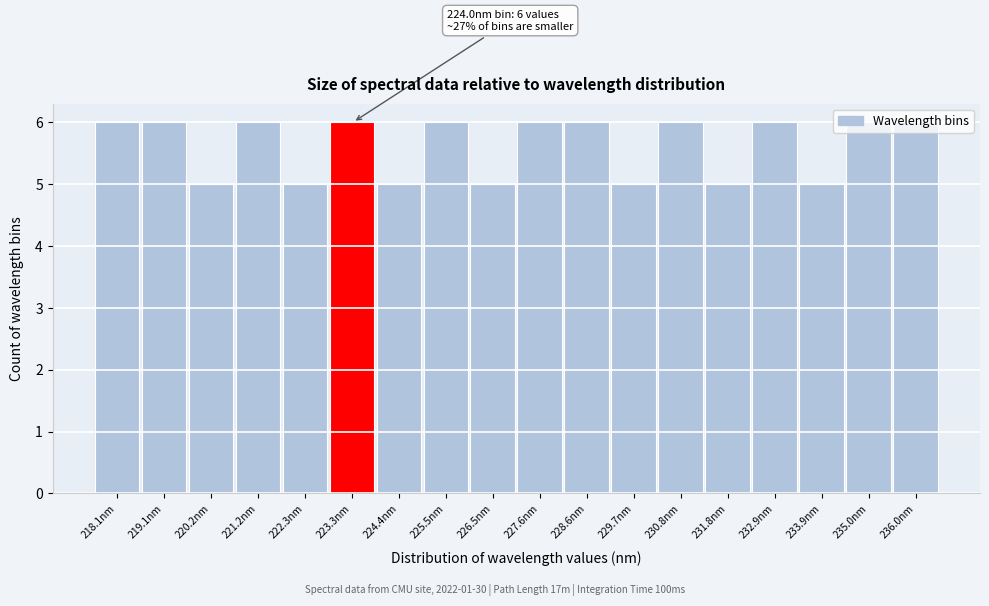

What is the maximum value shown in the chart?

6